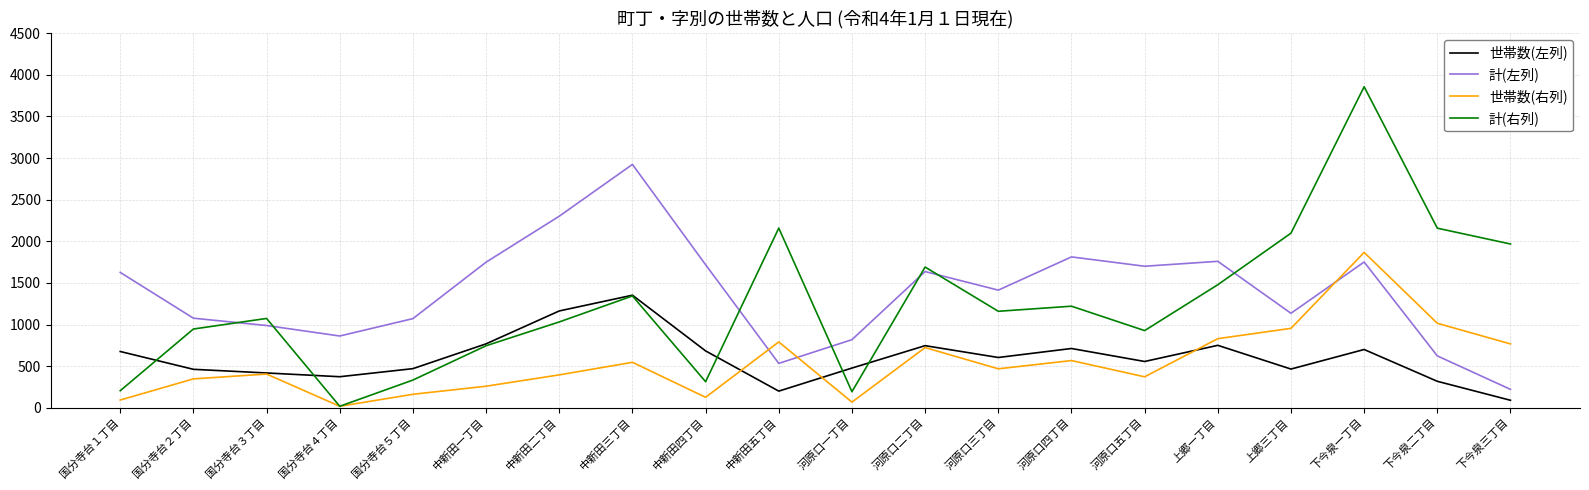

At which category does the chart reach its minimum across all series?

国分寺台４丁目